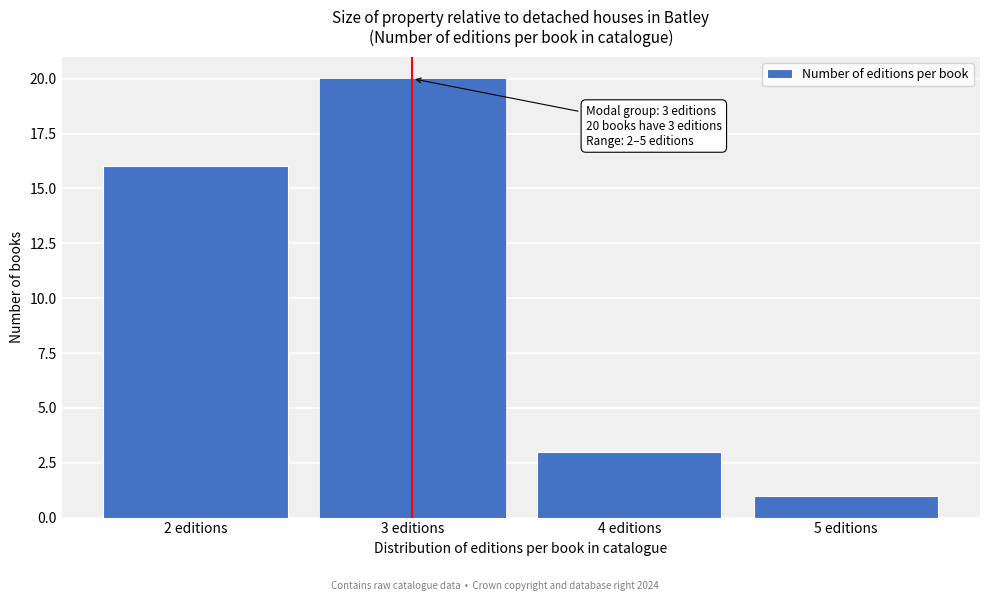

Reading left to right, transcribe all the data shown in this chart.

16	20	3	1